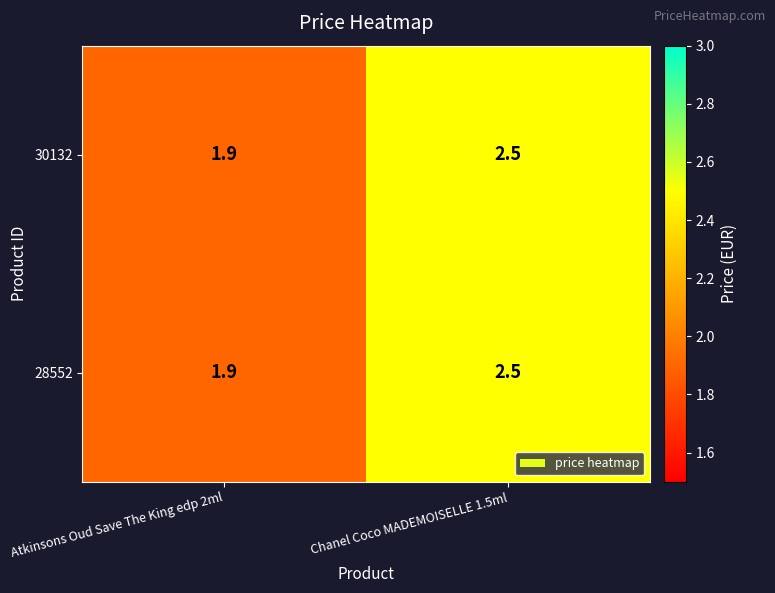

Reading right to left, what are all the values shown in this chart?

30132: 2.5	1.9
28552: 2.5	1.9